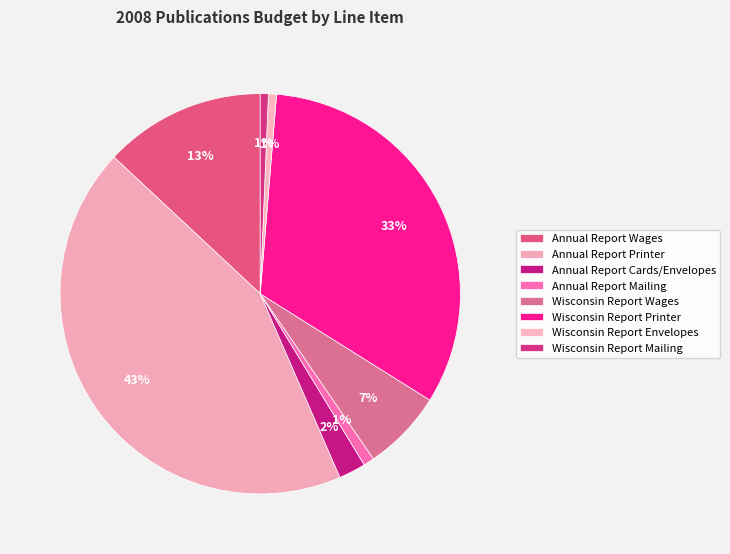

How many segments does this pie chart have?

8